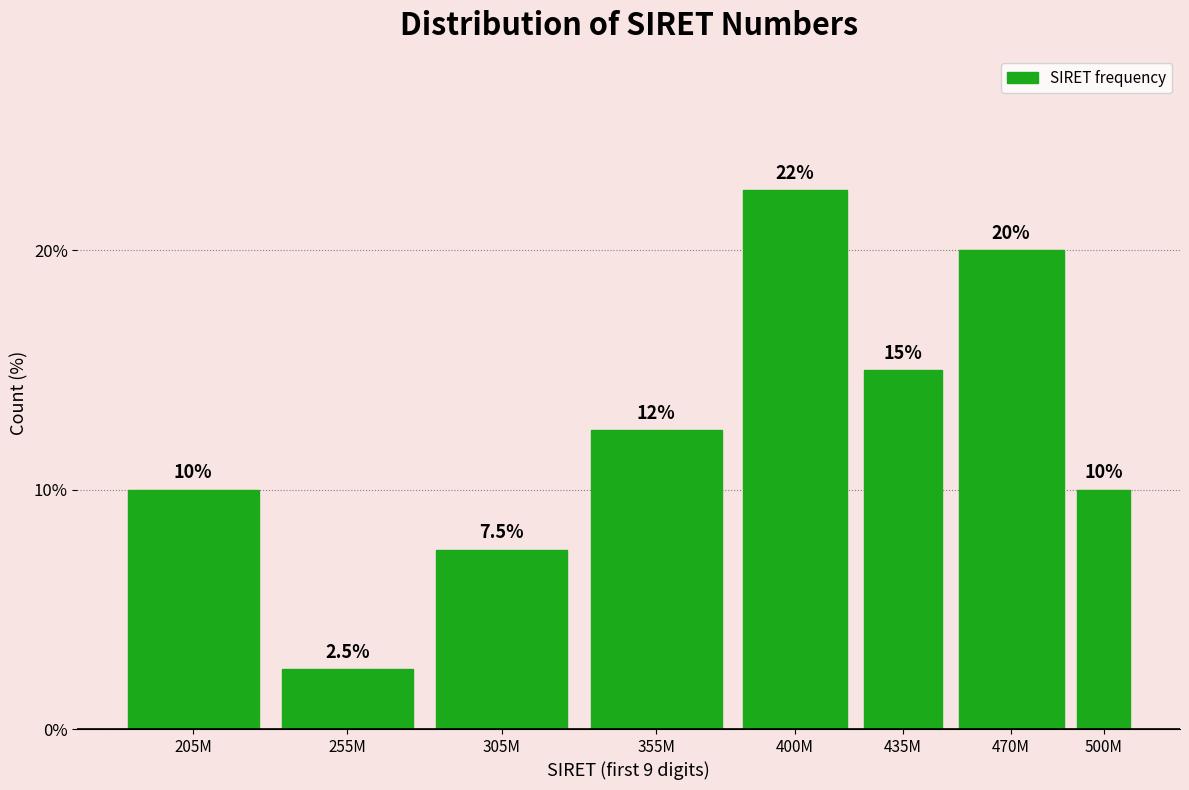

Reading left to right, extract all data points from this chart.

10.0	2.5	7.5	12.5	22.5	15.0	20.0	10.0